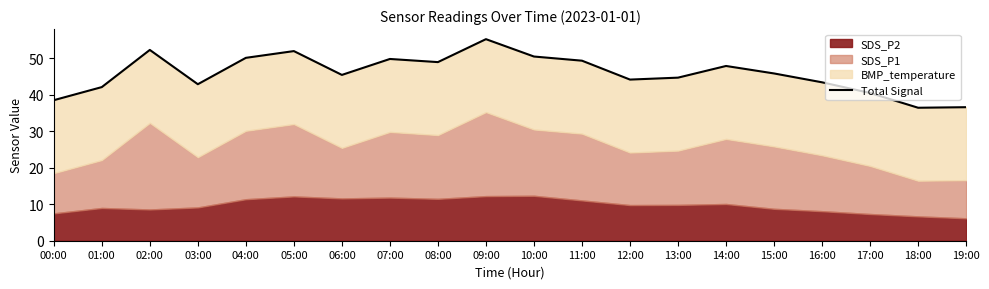

Reading right to left, transcribe all the data shown in this chart.

36.6	36.5	40.5	43.4	45.9	47.9	44.7	44.2	49.4	50.5	55.2	49.0	49.8	45.5	52.0	50.1	42.9	52.3	42.1	38.5